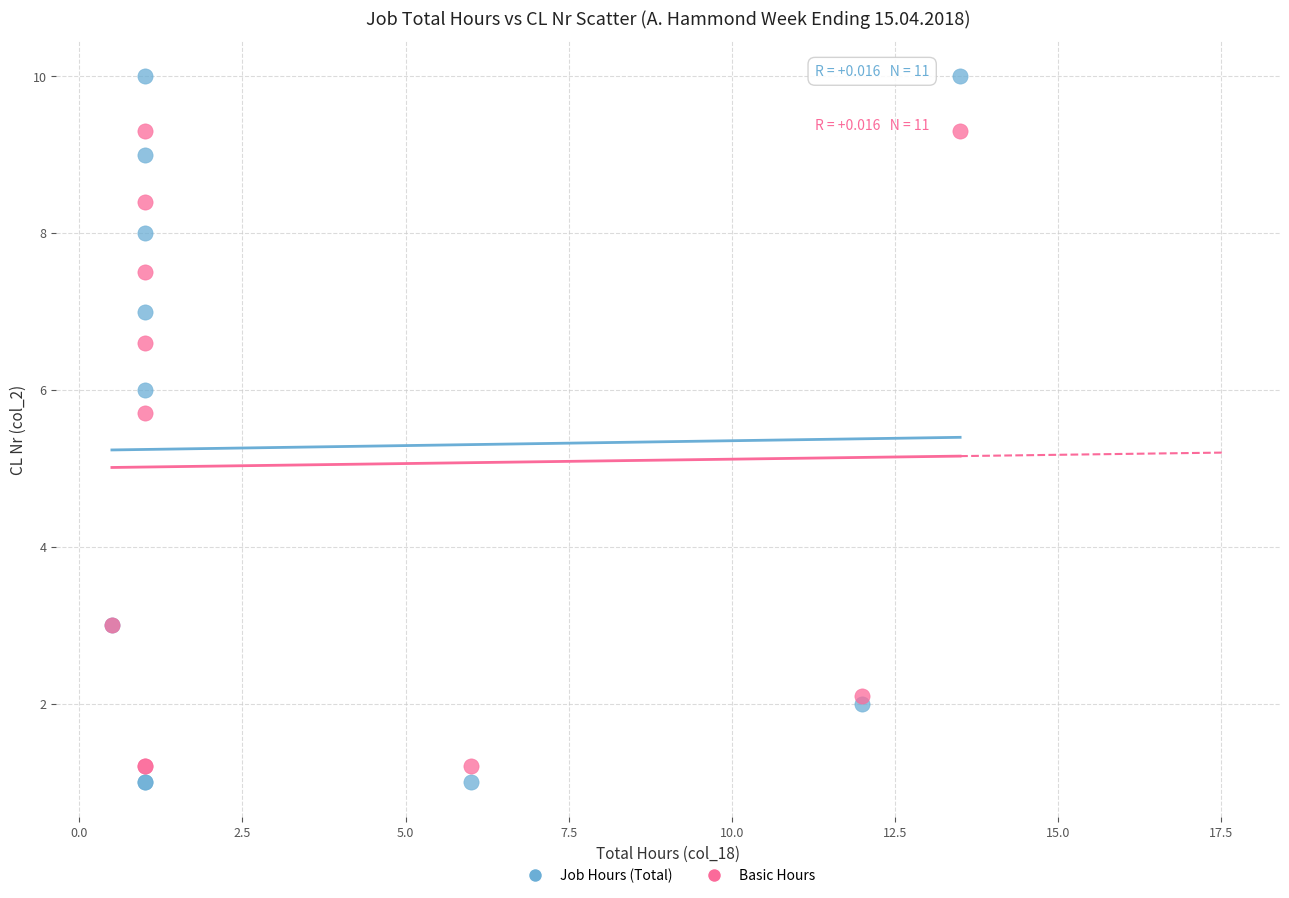

Which series contains the highest Y value?

Job Hours (Total)